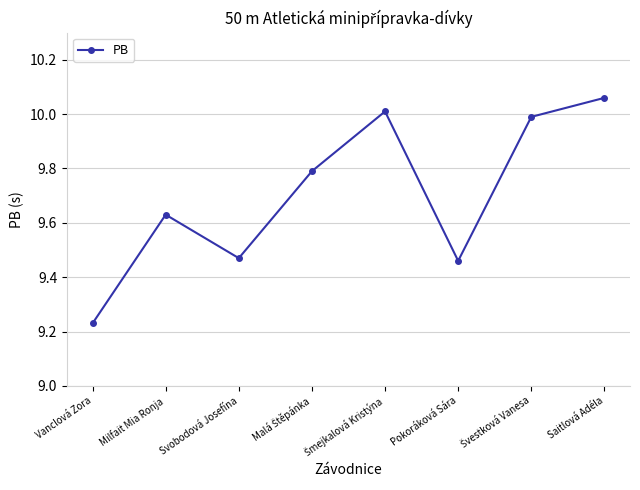

At which category does the chart reach its peak across all series?

Saitlová Adéla